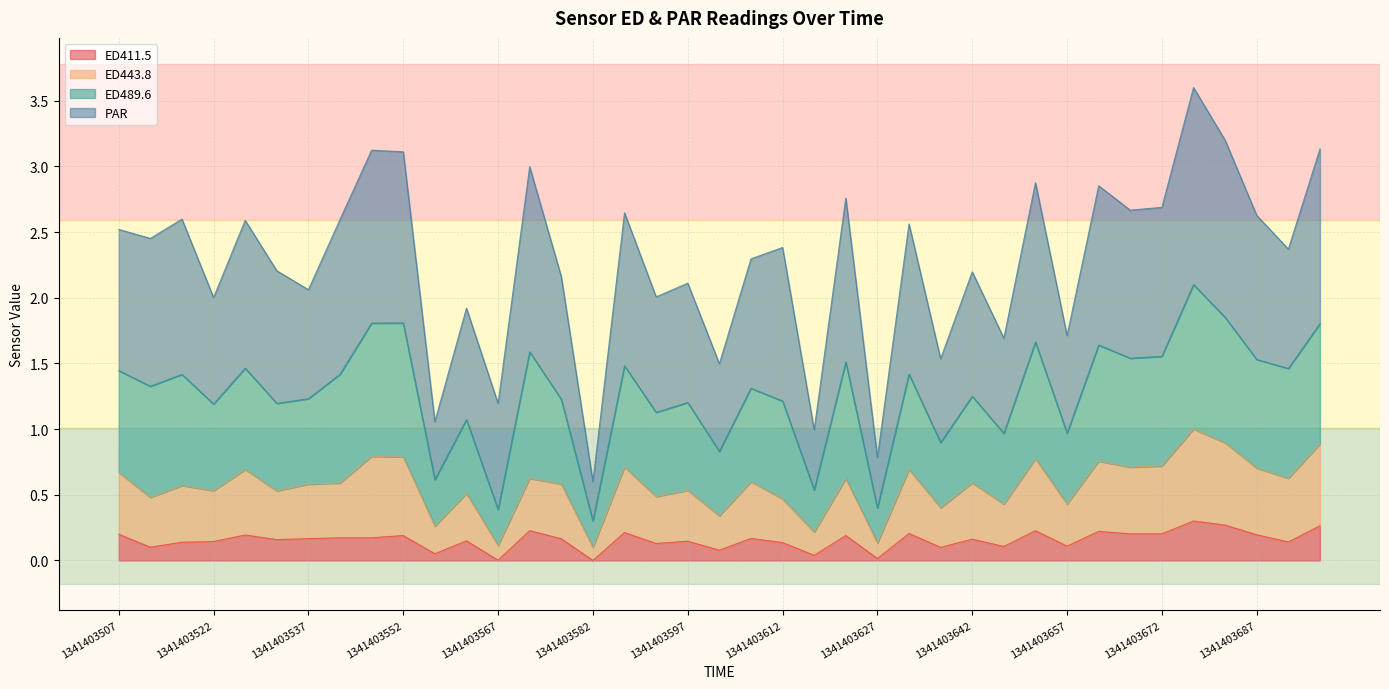

What is the difference between the maximum and minimum values in the ED411.5 series?

0.3